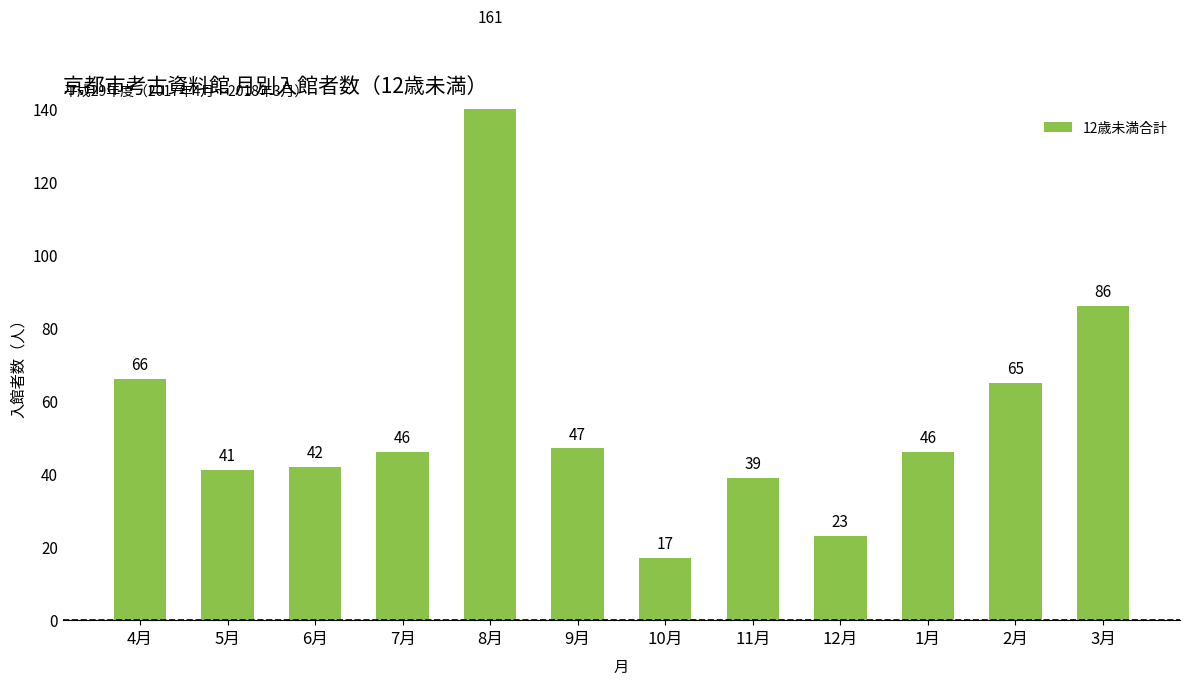

What is the sum of the values at 10月 and 1月?

63